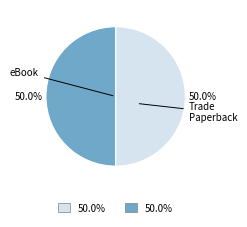

The eBook slice represents 50% of the pie. True or false?

True